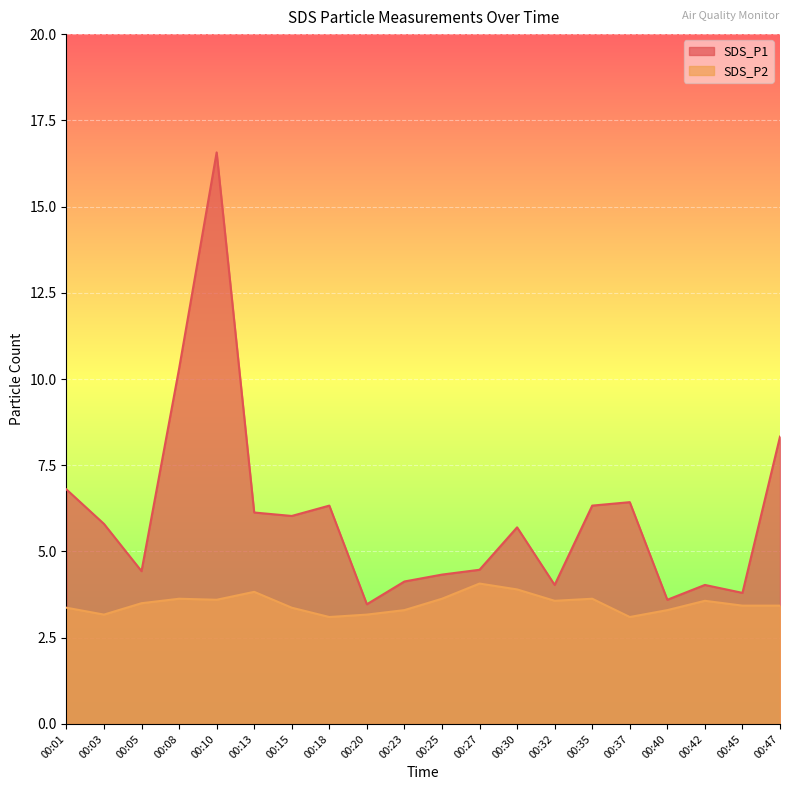

Is the value of SDS_P2 at 00:23 greater than the value of SDS_P1 at 00:47?

No